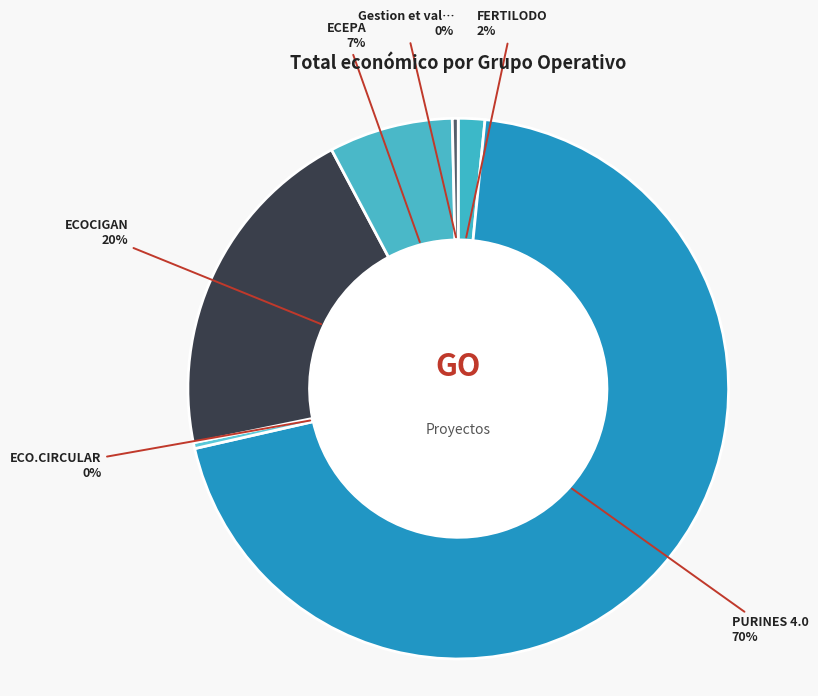

What is the smallest slice in the pie chart?

ECO.CIRCULAR